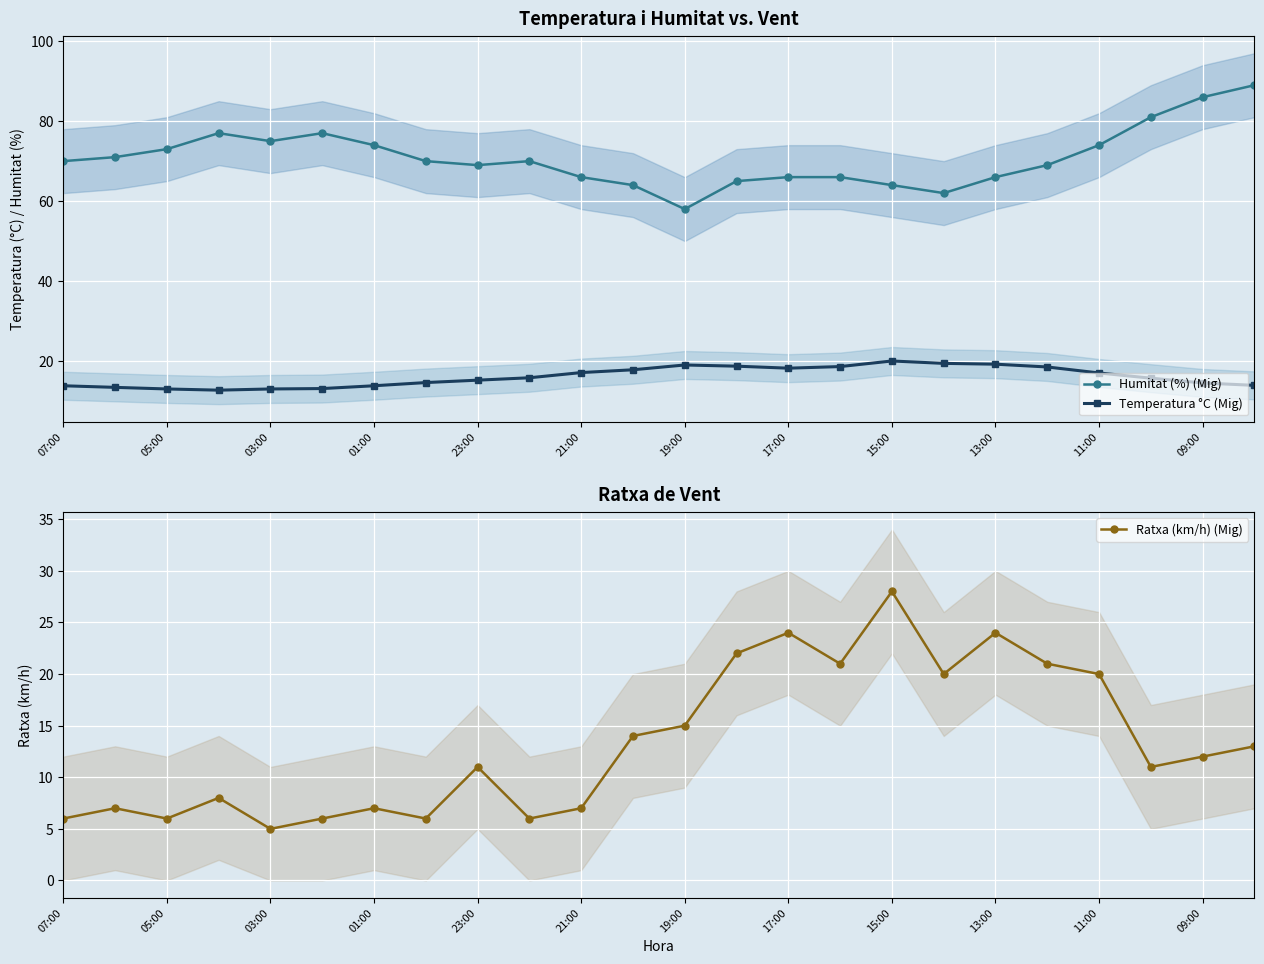

What is the maximum value for Humitat (%) (Mig)?

89.0